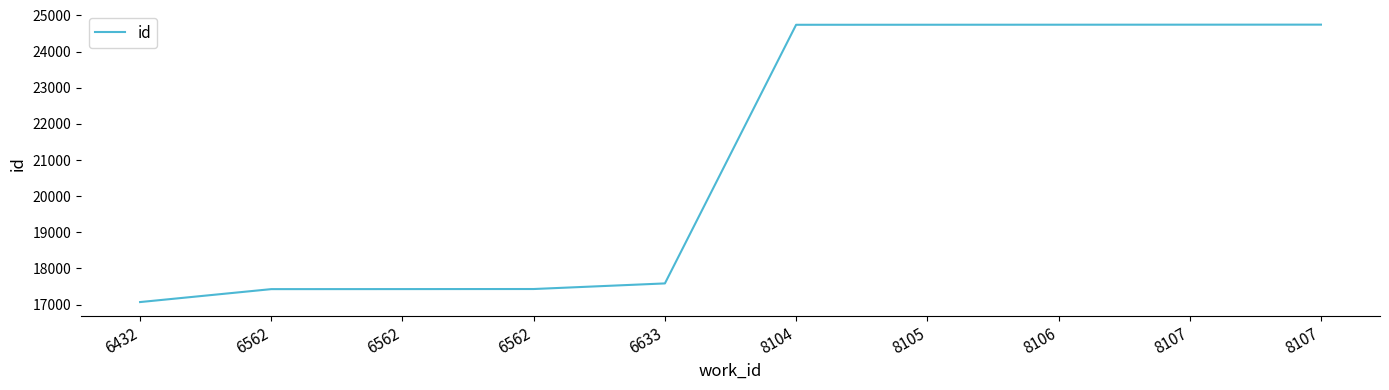

Rank the categories by value from highest to lowest.

8107, 8107, 8106, 8105, 8104, 6633, 6562, 6562, 6562, 6432